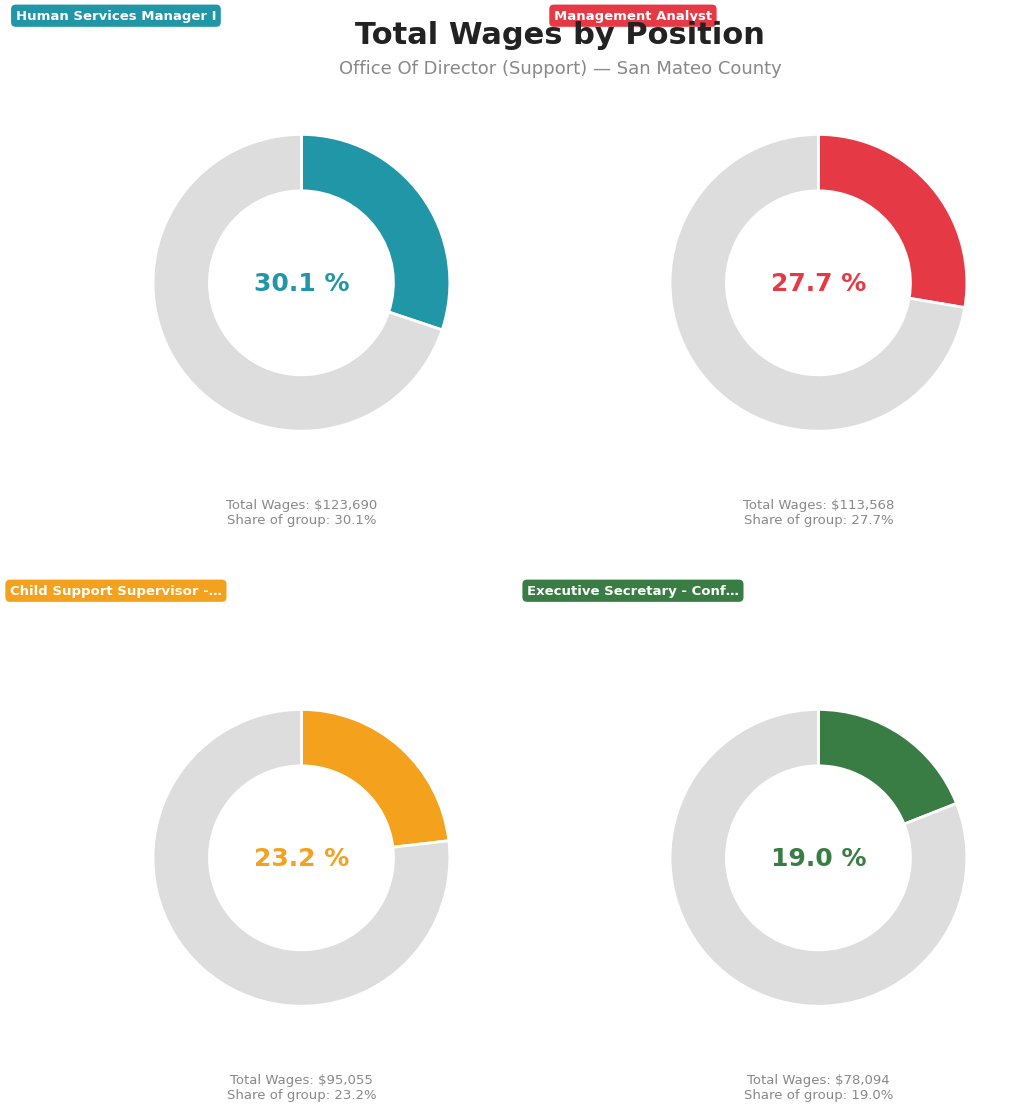

How much of the chart is everything except Child Support Supervisor - Exempt?

76.8%